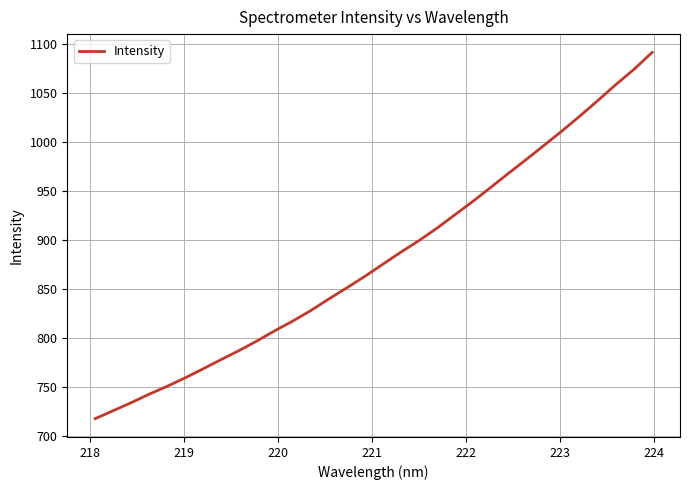

What is the minimum value shown in the chart?

717.7